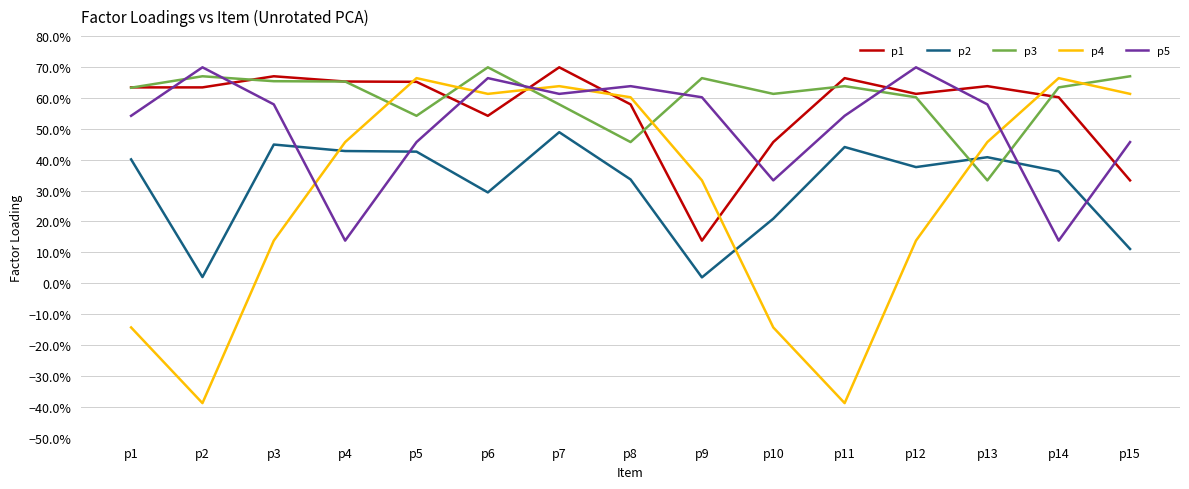

Which series has the widest spread of values?

p4